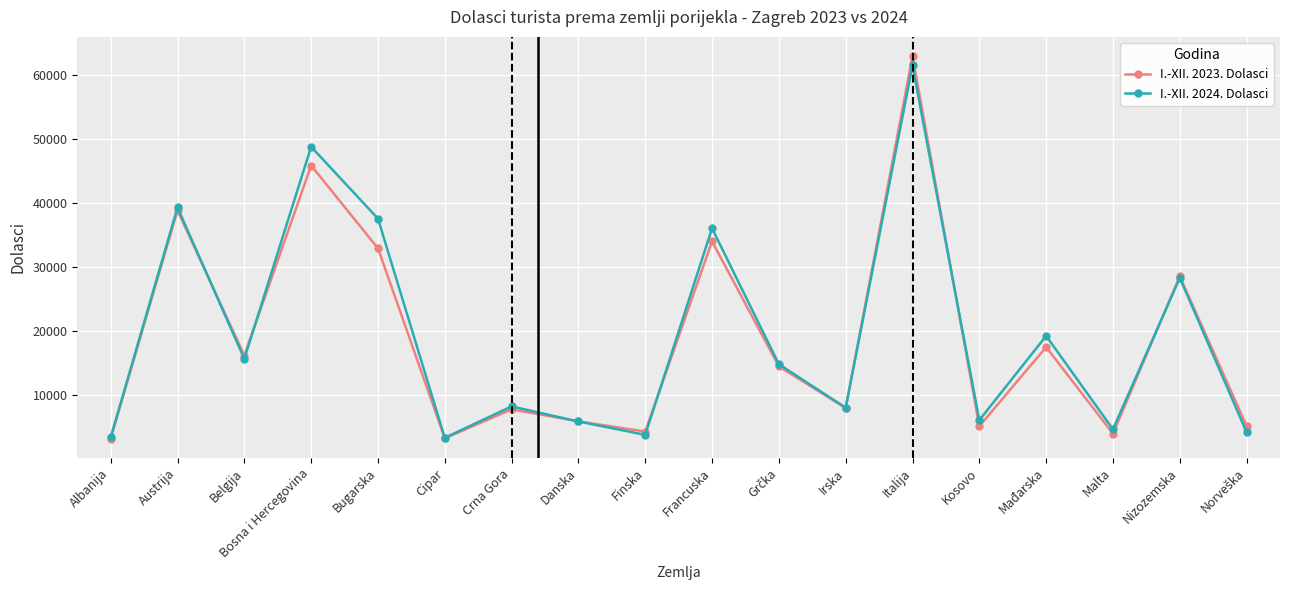

After their last crossing, which series has the higher values: I.-XII. 2024. Dolasci or I.-XII. 2023. Dolasci?

I.-XII. 2023. Dolasci